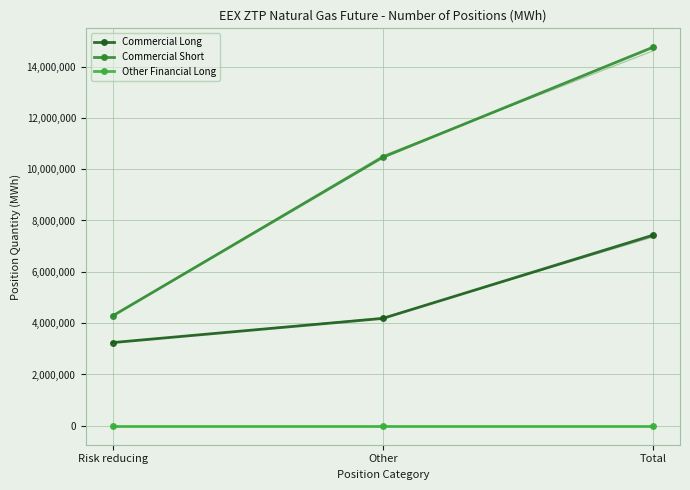

Is the value of Other Financial Long at Other greater than the value of Commercial Short at Total?

No